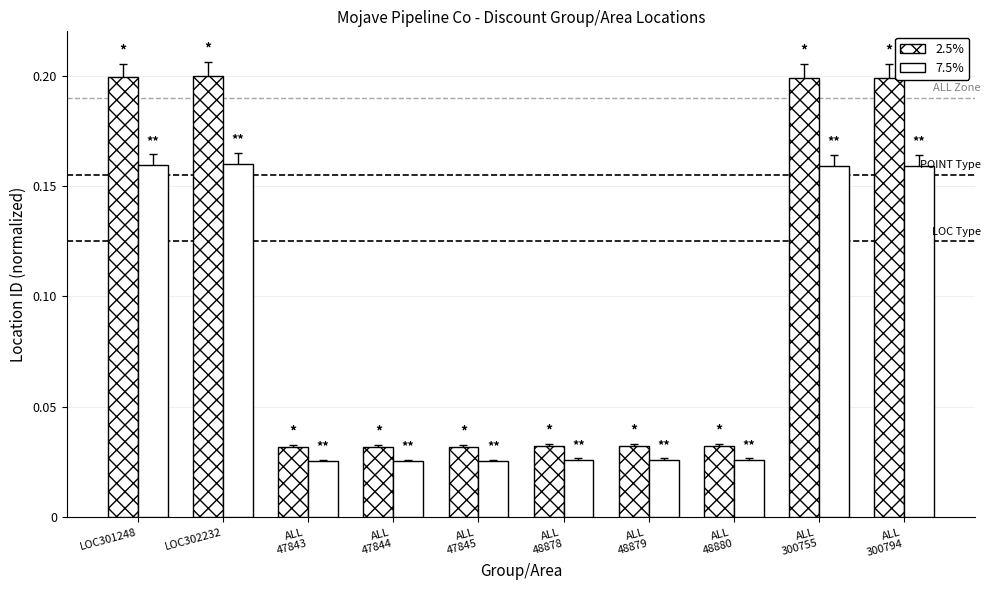

What is the label of the 5th bar from the left?

ALL
47845